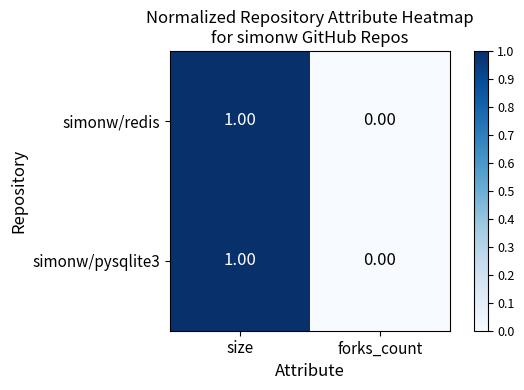

At which category is the sum across all series the highest?

size